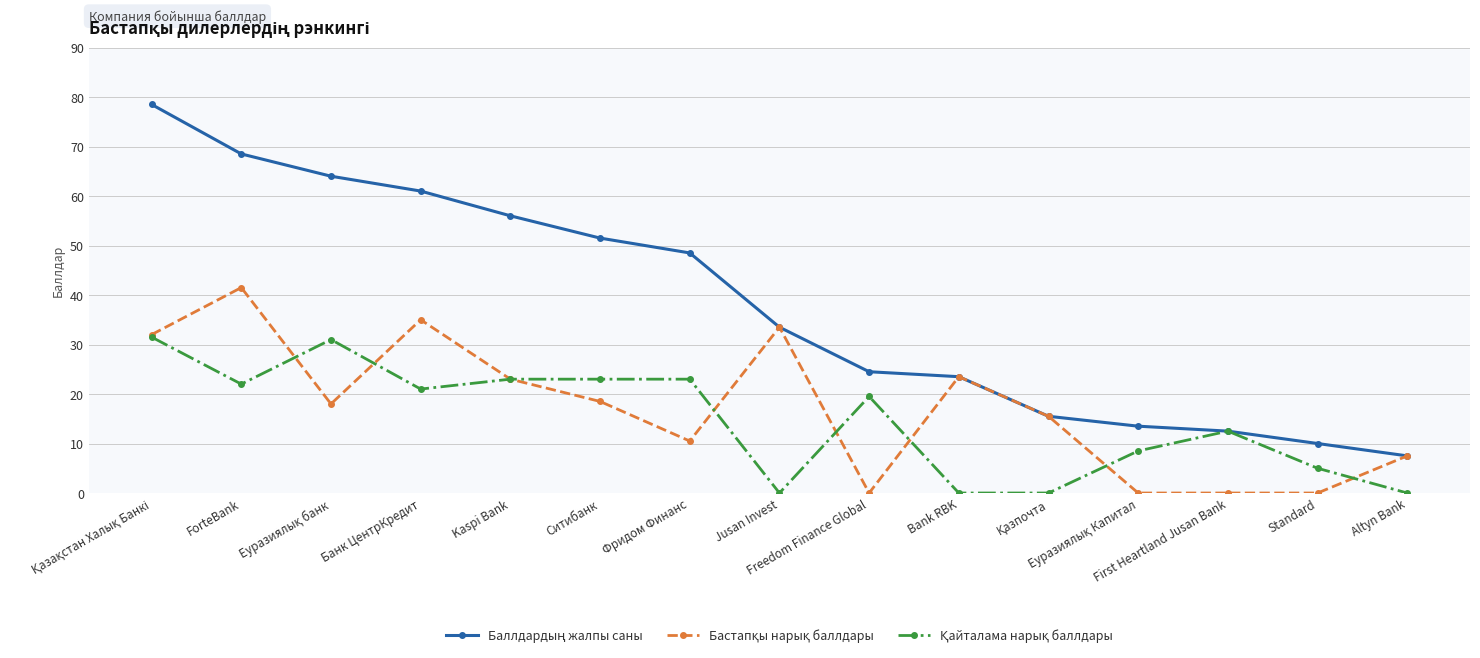

How many lines are shown in the chart?

3